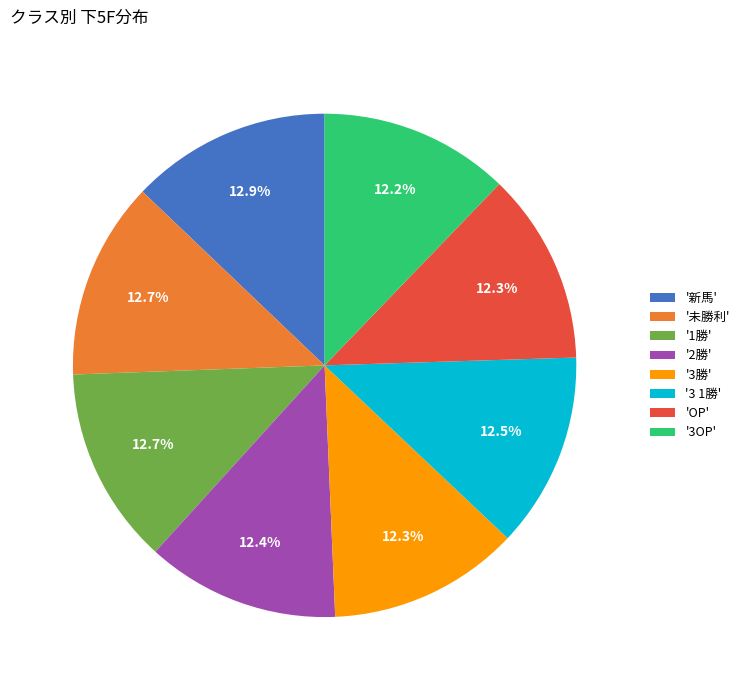

Approximately how many times larger is the value at '3 1勝' compared to 'OP'?

1.0